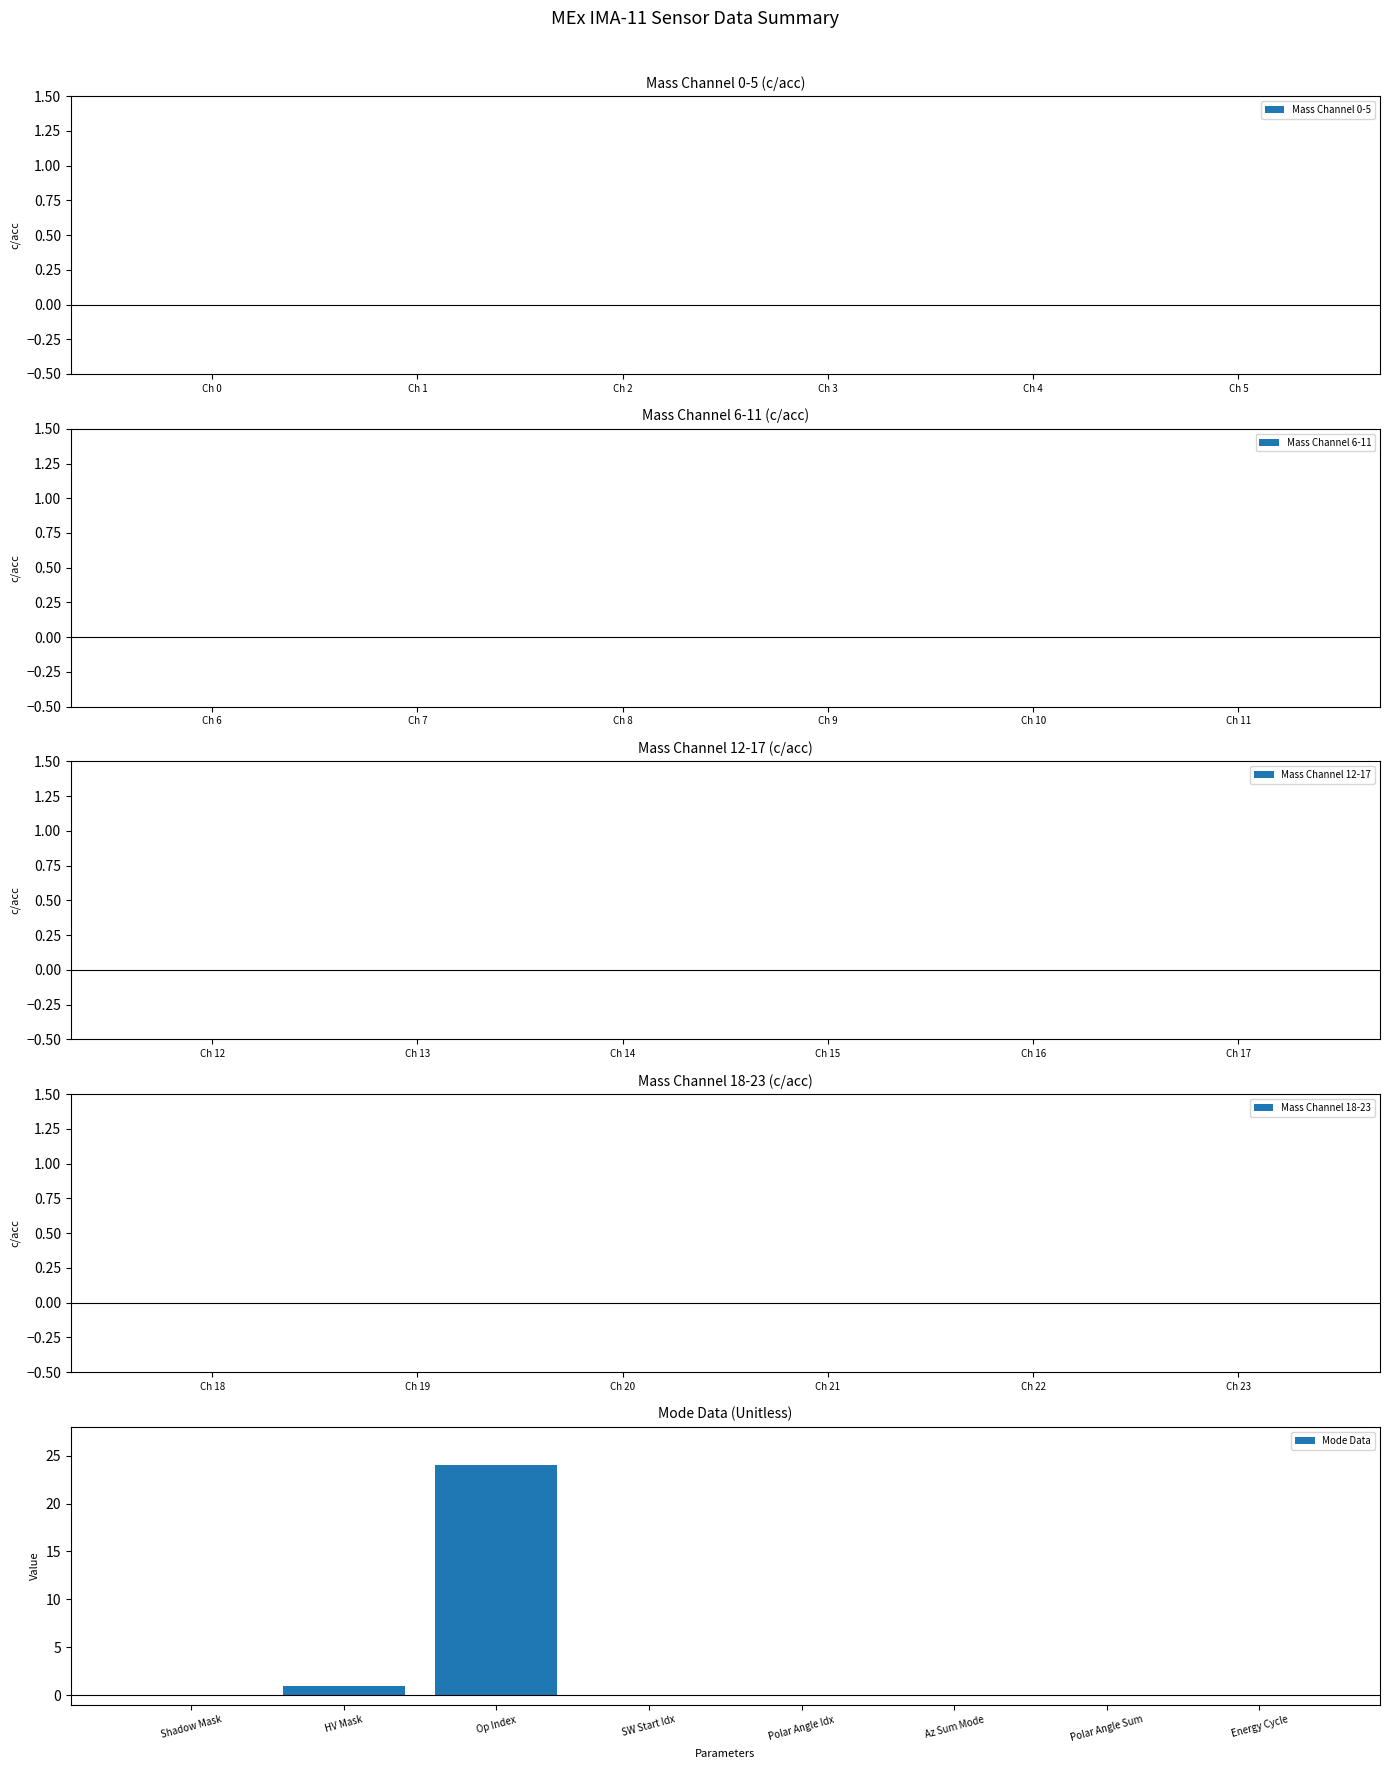

What is the sum of all values?

25